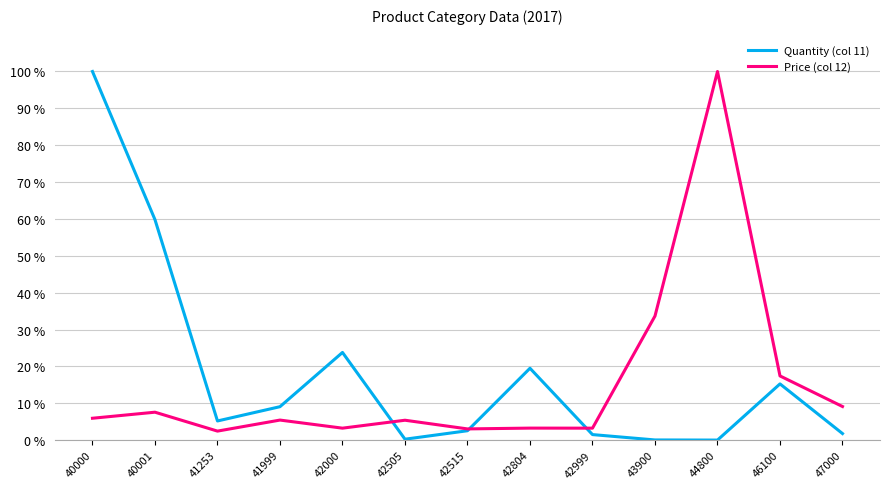

Is the value of Quantity (col 11) at 42000 greater than the value of Price (col 12) at 42000?

Yes